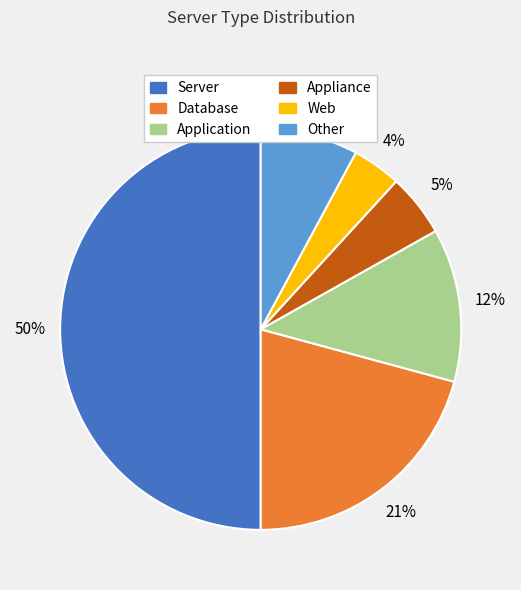

Combined, do Database and Other account for over 50%?

No